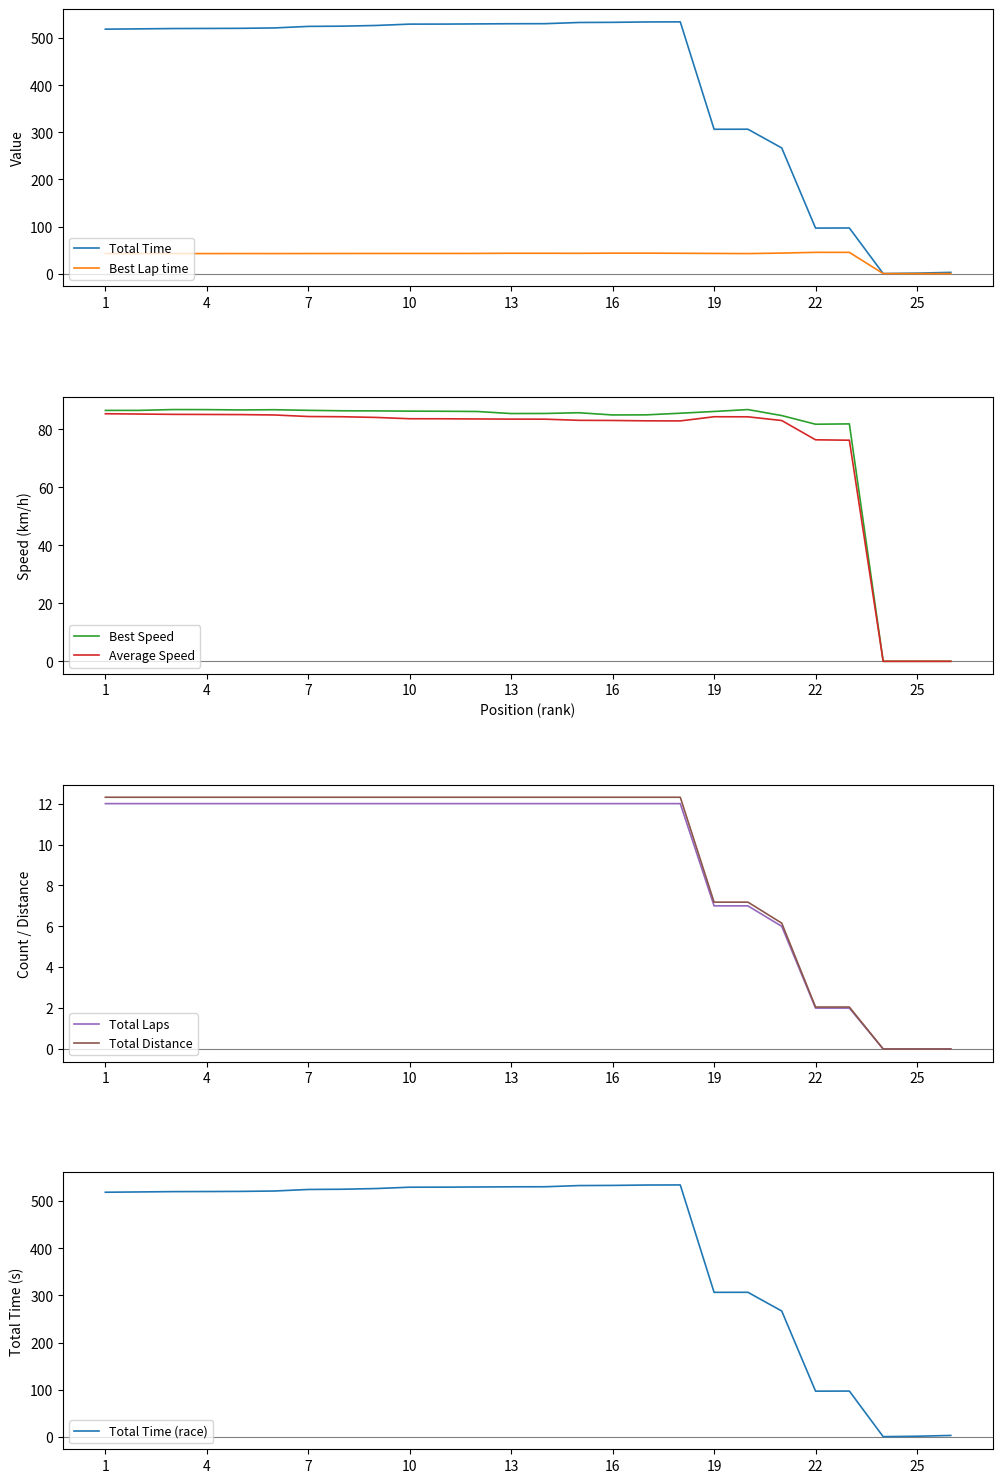

At which category is the sum across all series the highest?

18